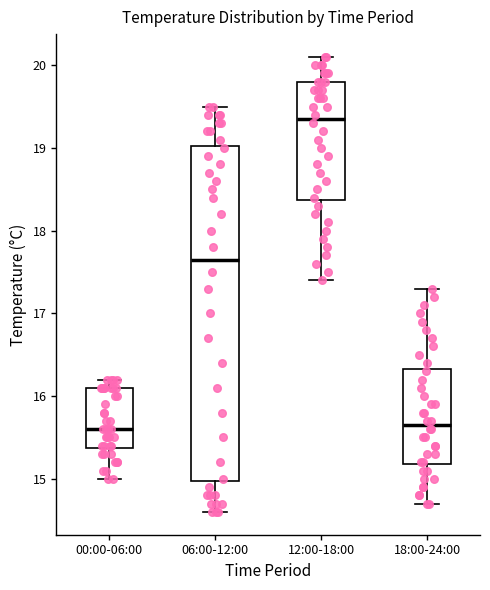

Where is the lower edge of the box for 00:00-06:00 on the y-axis? The values are not printed on the chart, so give them approximately, as read against the axis.

15.4